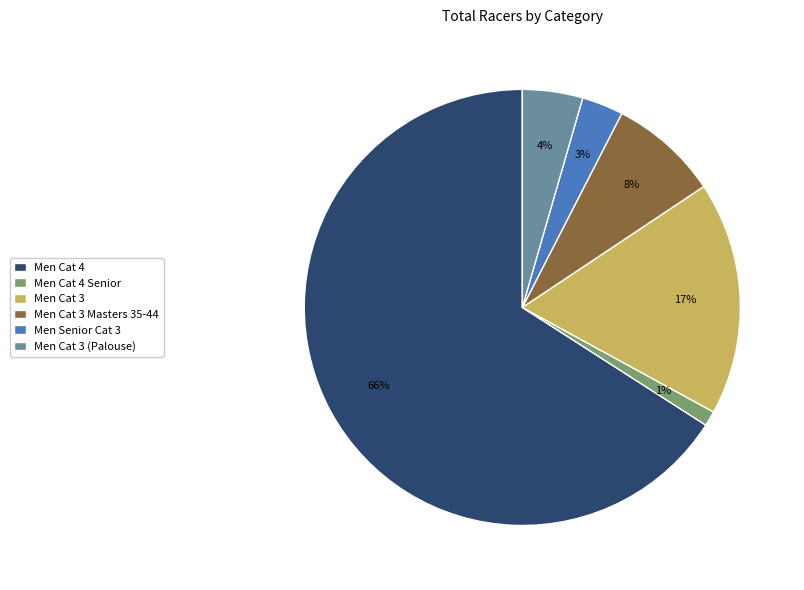

To the nearest percent, what portion does Men Cat 3 (Palouse) represent?

4%